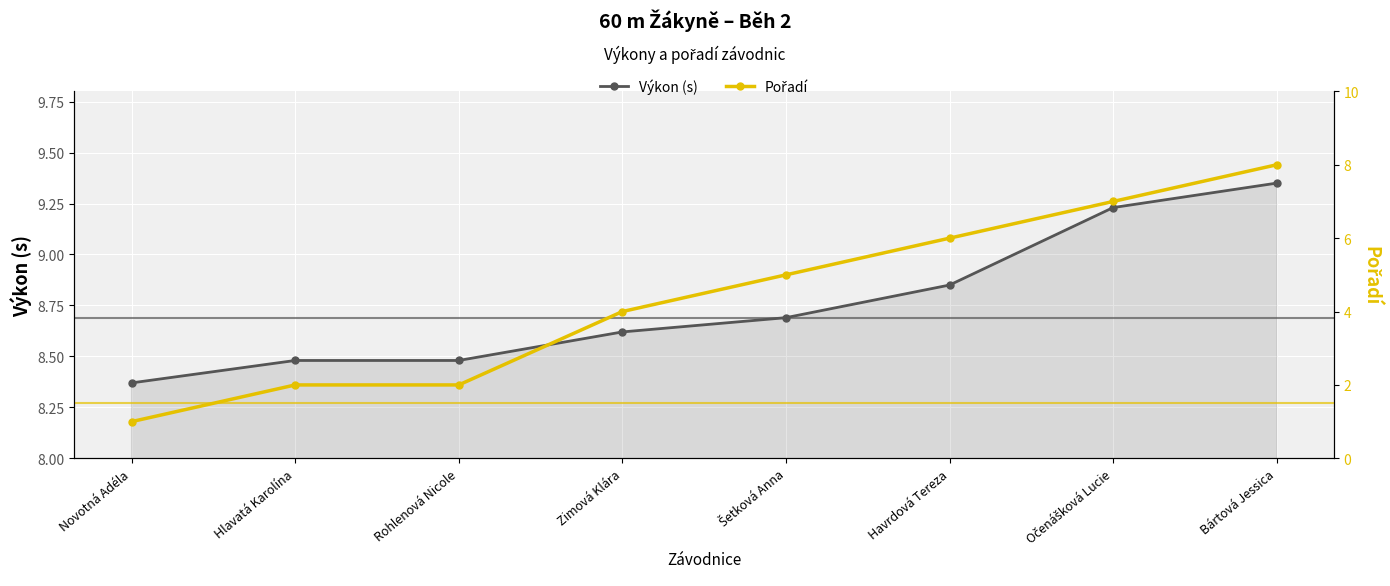

What is the average value of the Výkon (s) series?

8.8